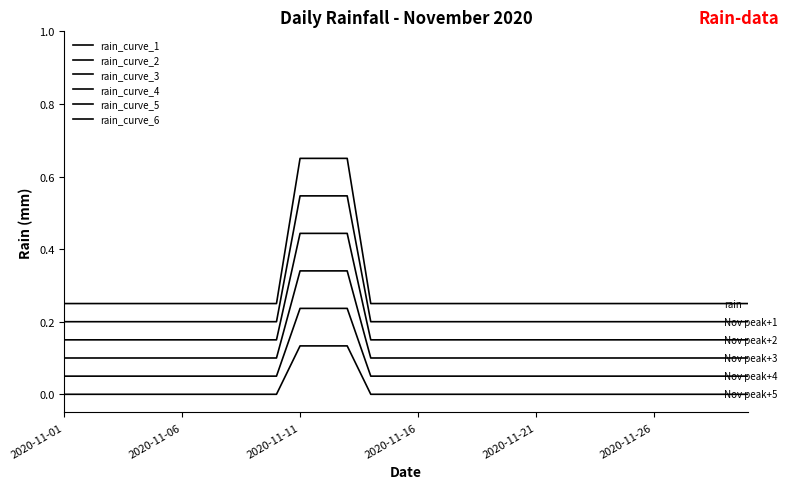

Is this an area chart (filled region under the line)?

No